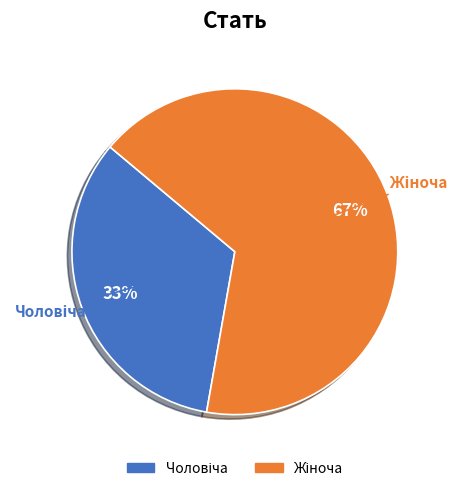

How many segments does this pie chart have?

2